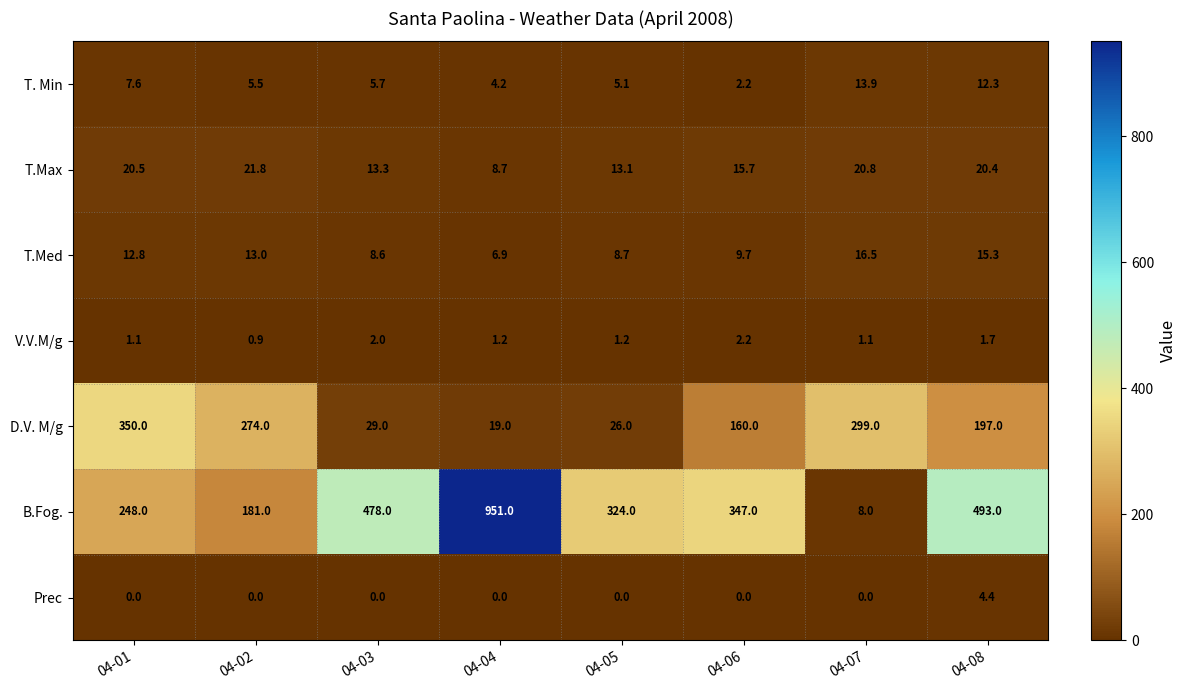

Where does the T.Med series first go above 12?

04-01